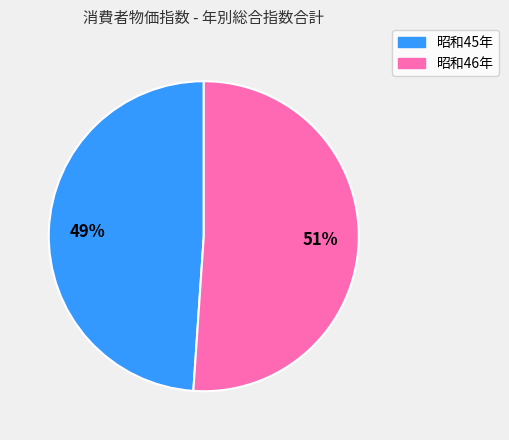

Is there a majority slice in this chart?

Yes